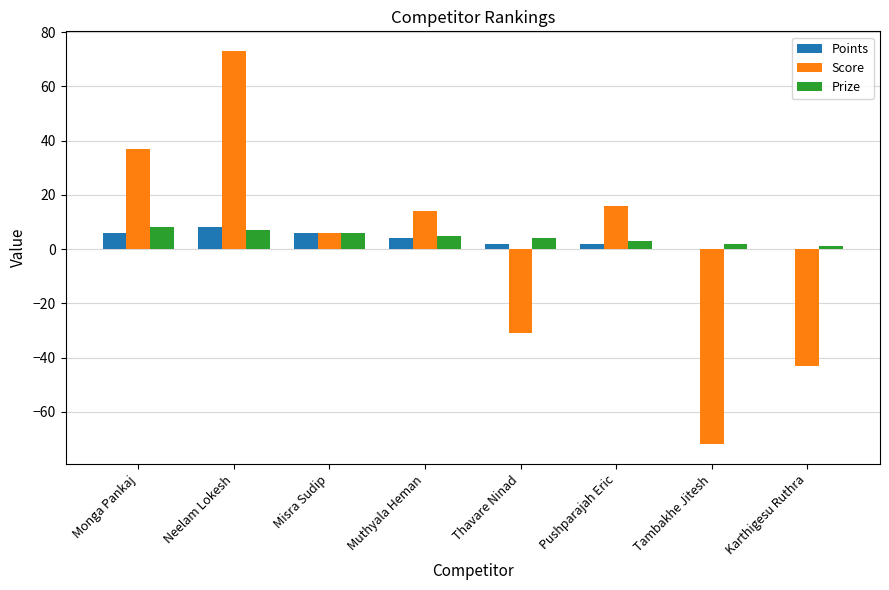

Which category has the highest value across all series?

Neelam Lokesh